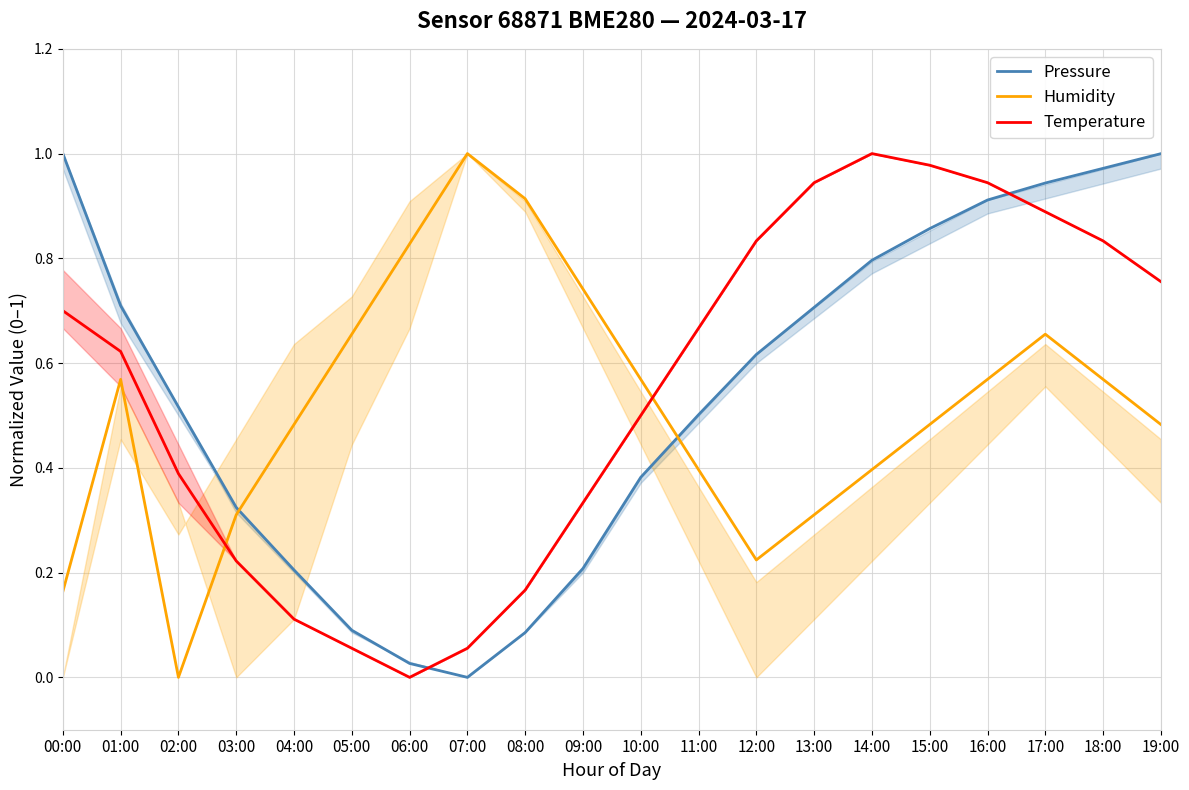

How many intersections are there between Humidity and Temperature?

2